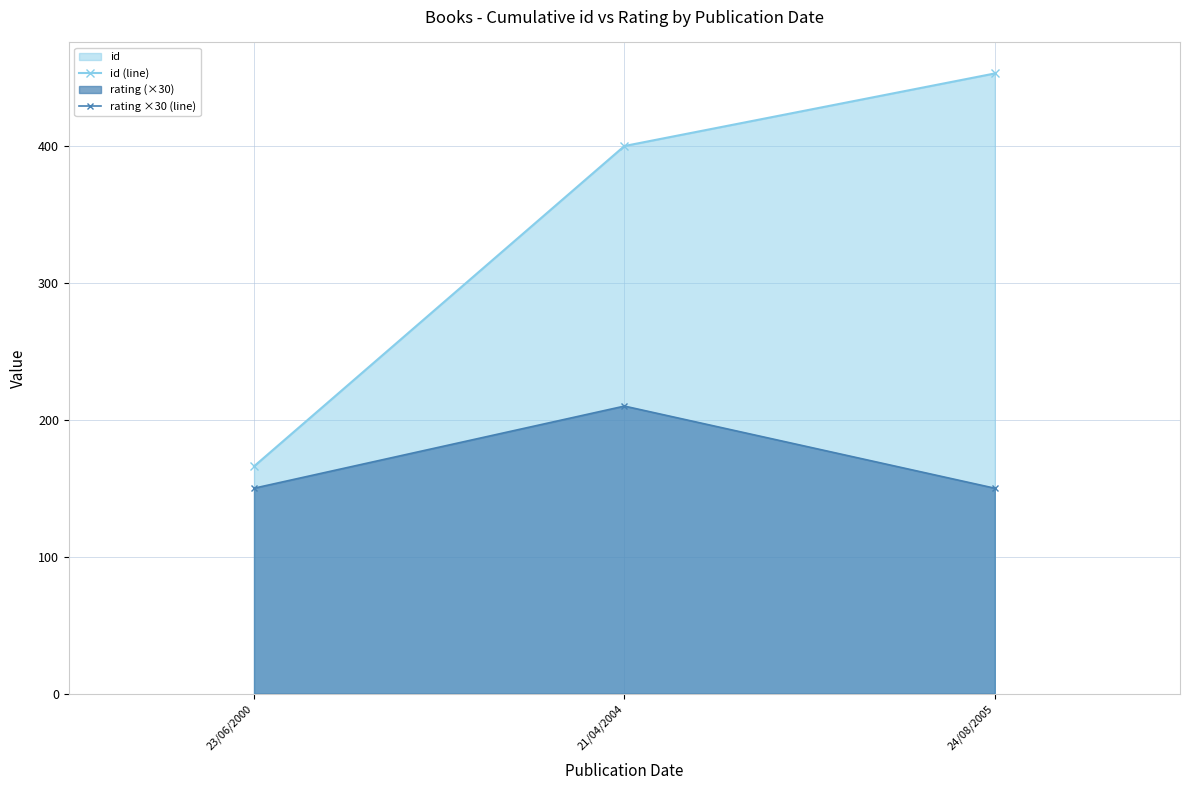

Reading left to right, extract all data points from this chart.

id (line): 166	400	453
rating ×30 (line): 150	210	150